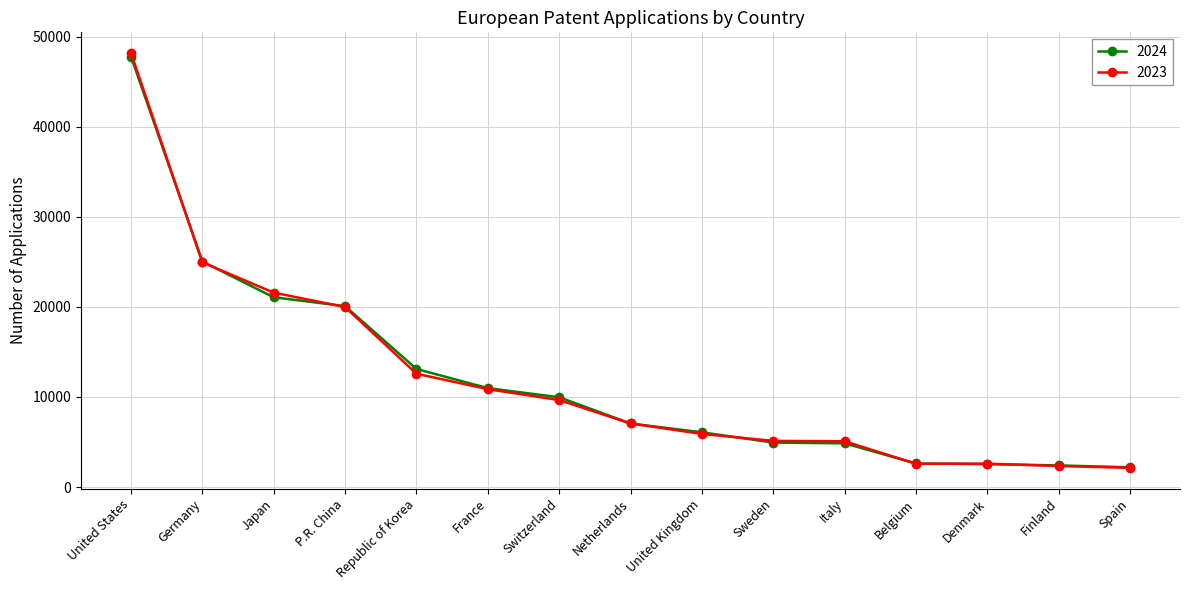

Which label corresponds to the largest value in the chart?

United States